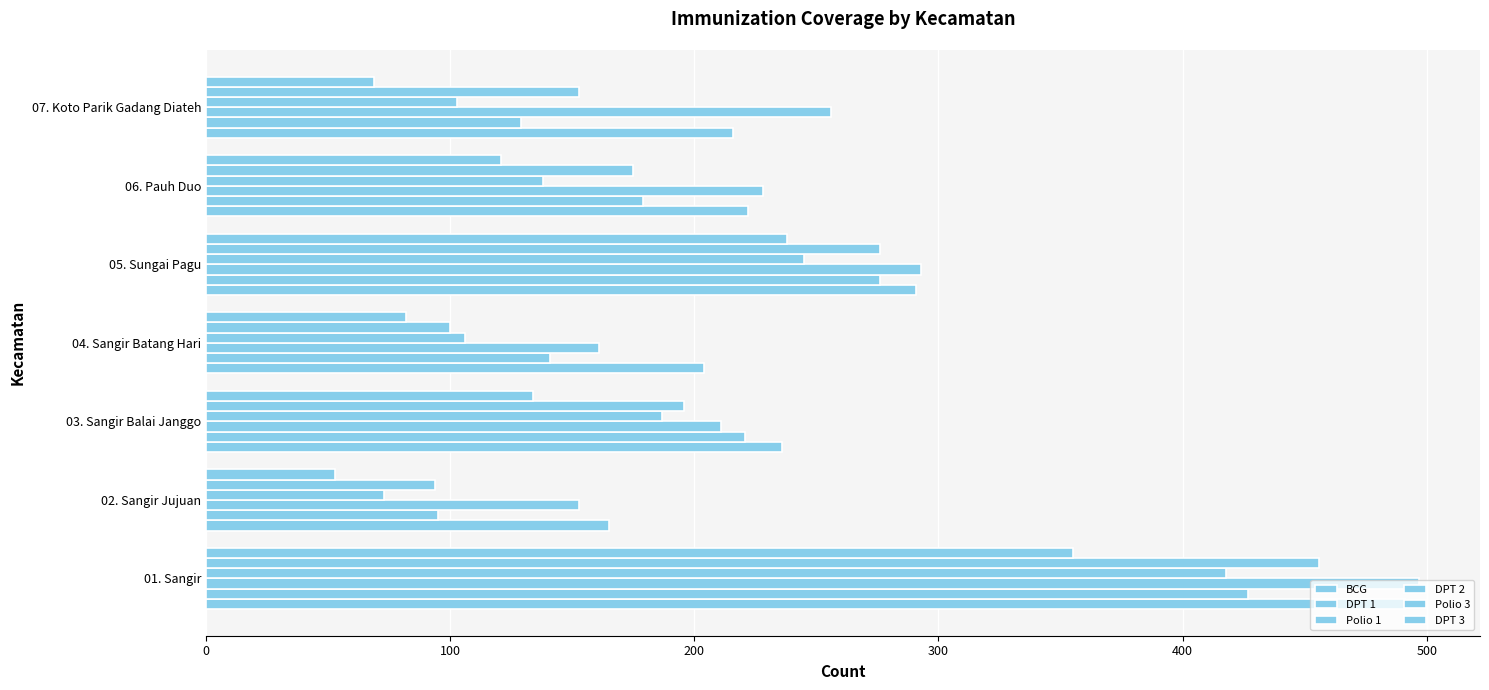

Reading left to right, extract all data points from this chart.

BCG: 491	165	236	204	291	222	216
DPT 1: 427	95	221	141	276	179	129
Polio 1: 497	153	211	161	293	228	256
DPT 2: 418	73	187	106	245	138	103
Polio 3: 456	94	196	100	276	175	153
DPT 3: 355	53	134	82	238	121	69